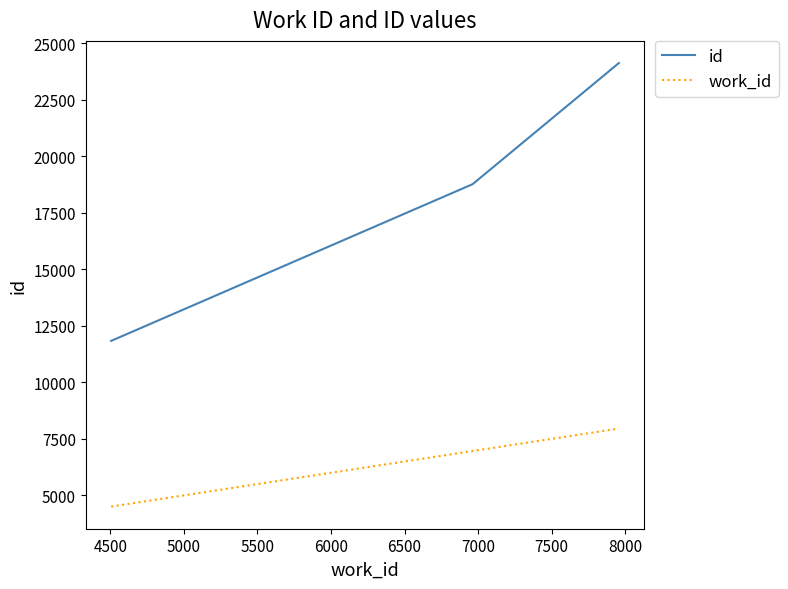

What is the greatest value displayed?

24130